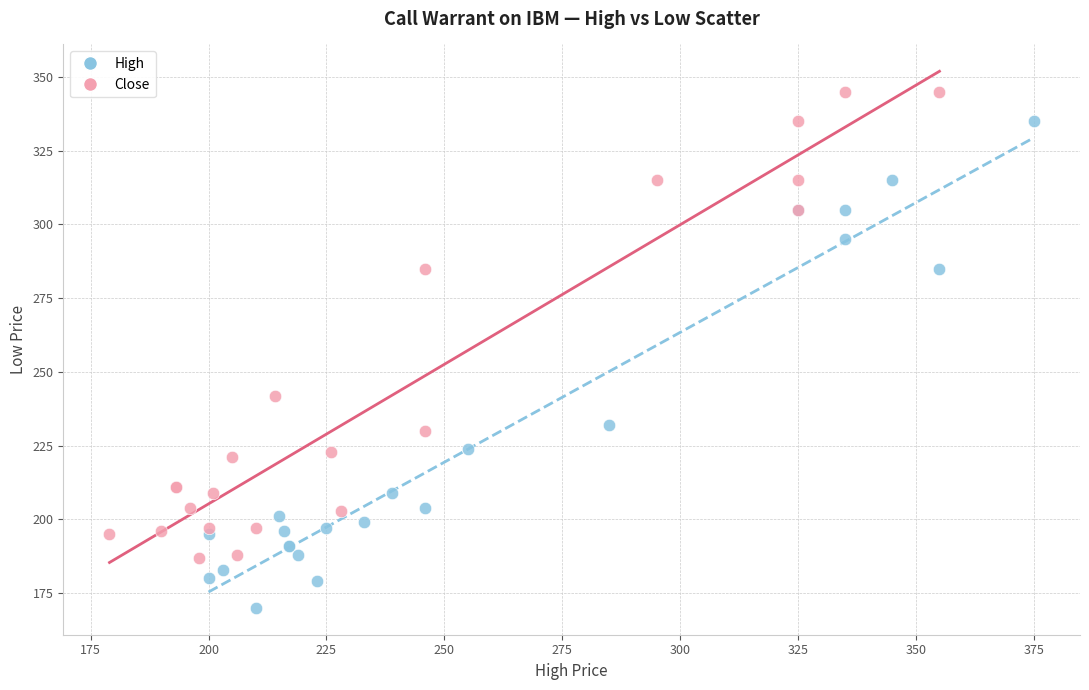

Which series contains the lowest Y value?

High